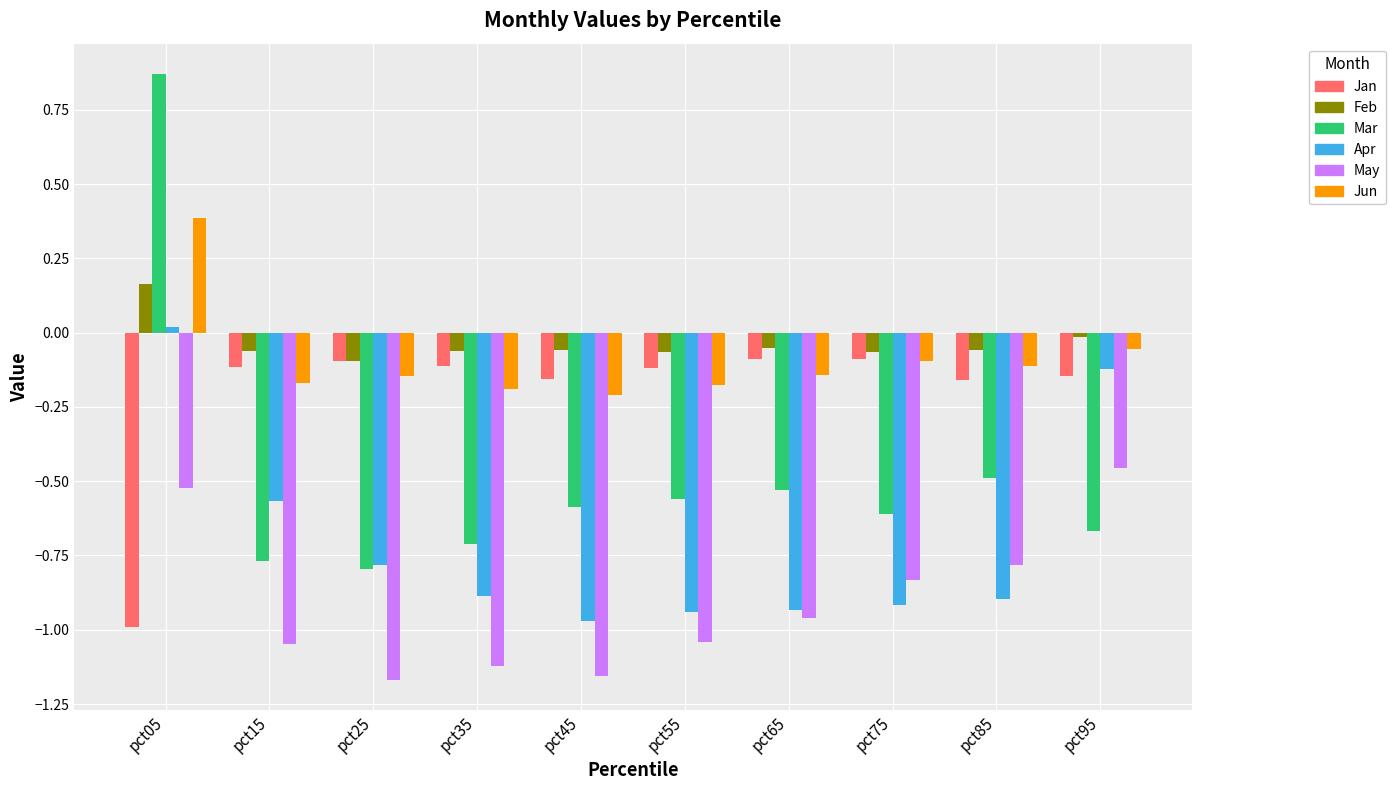

At which category is the sum across all series the highest?

pct05